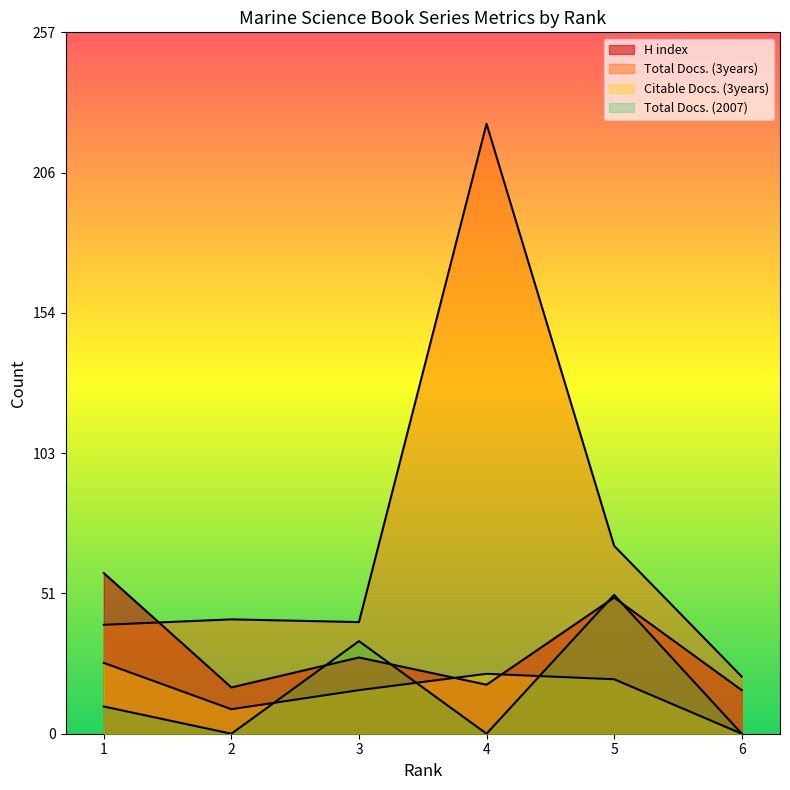

In Citable Docs. (3years), how many points are higher than both neighbors (excluding endpoints)?

1